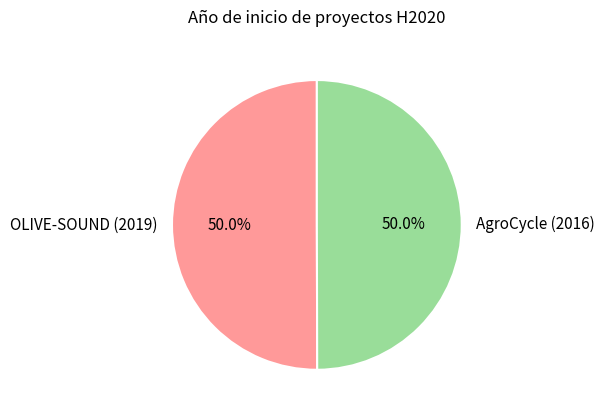

Combined, do OLIVE-SOUND (2019) and AgroCycle (2016) account for over 50%?

Yes